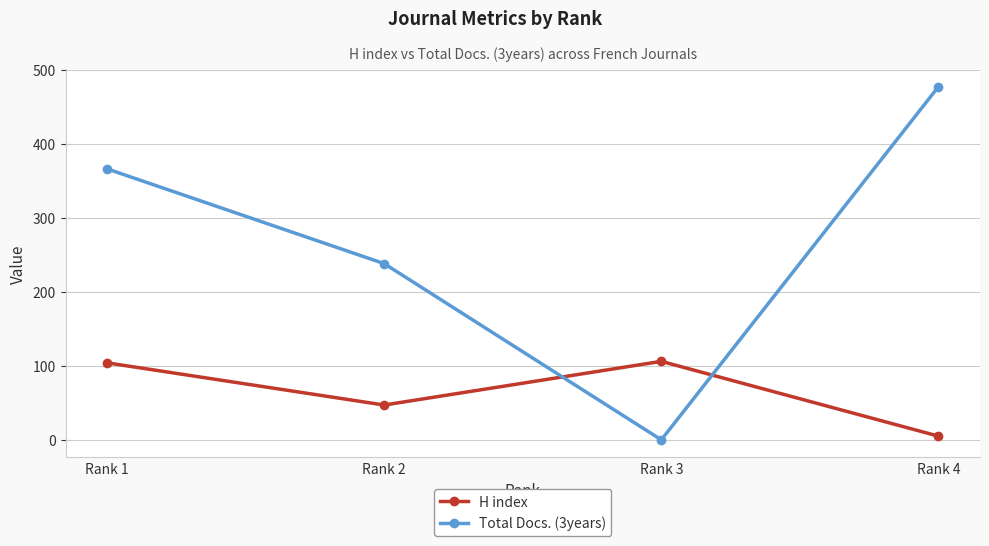

Rank the series at Rank 4 from lowest to highest value.

H index, Total Docs. (3years)